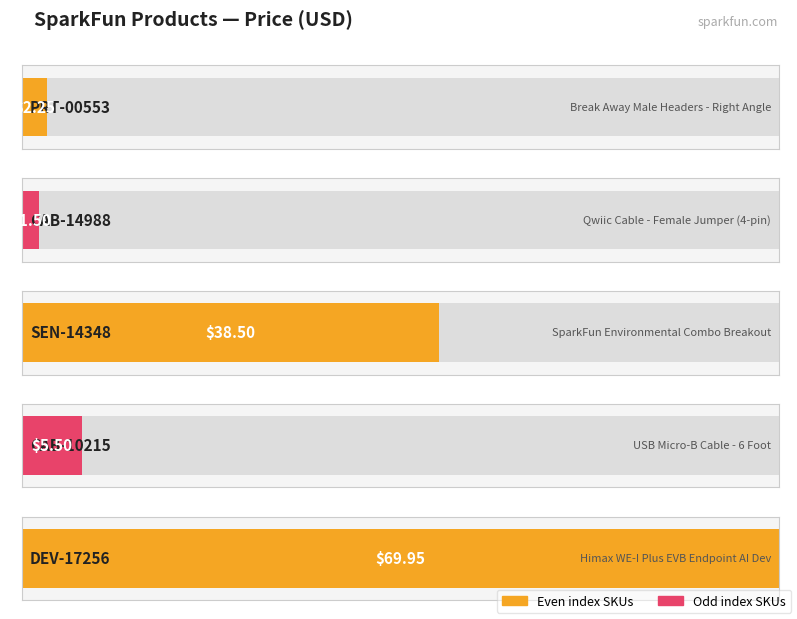

Does the chart contain stacked bars?

No